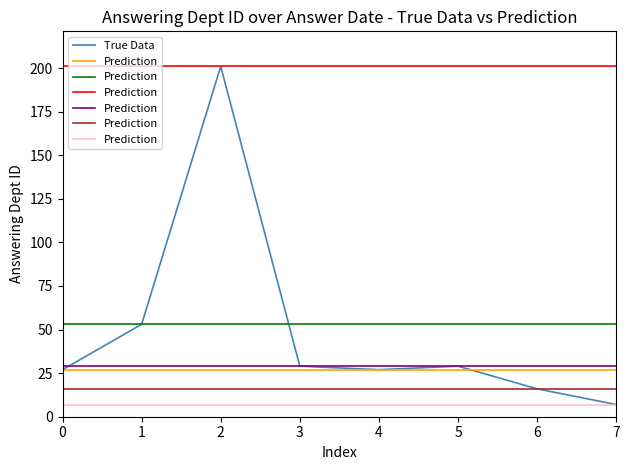

The value of Prediction at 7 is 7. True or false?

True